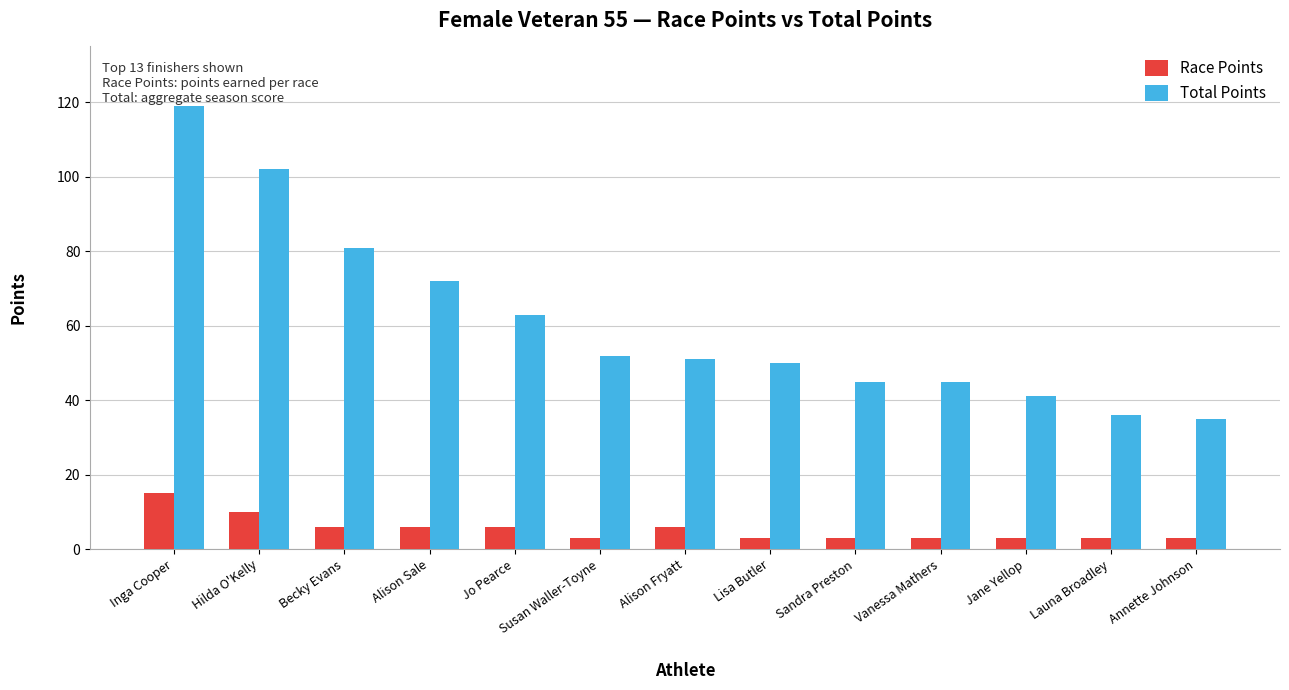

What is the total value across all series at Jo Pearce?

69